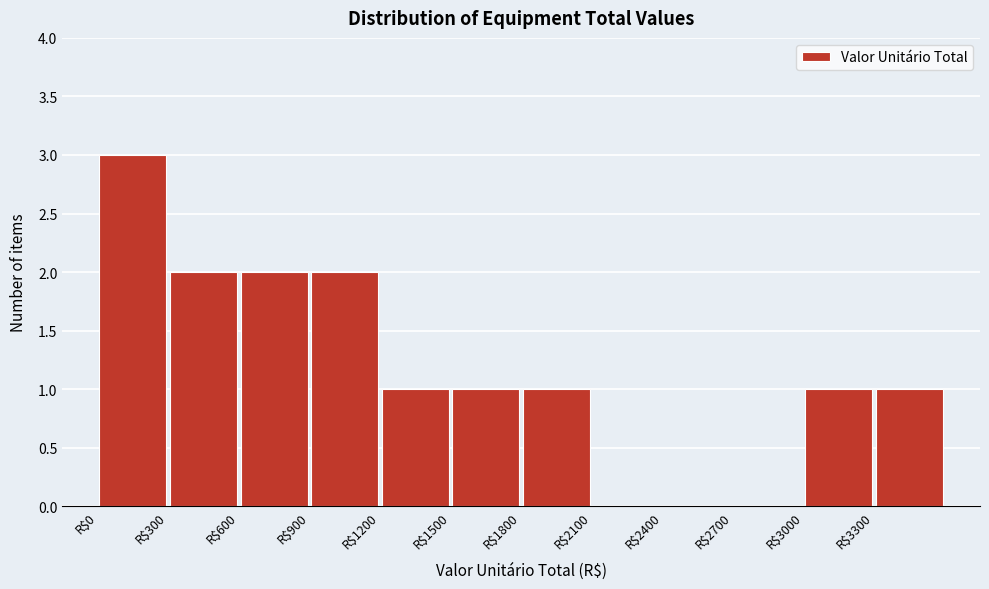

Reading left to right, transcribe this chart: for each bar, give the range it covers on the x-axis and its height. The values are not printed on the chart, so give them approximately, as read against the axis.

0 to 300: 3
300 to 600: 2
600 to 900: 2
900 to 1200: 2
1200 to 1500: 1
1500 to 1800: 1
1800 to 2100: 1
2100 to 2400: 0
2400 to 2700: 0
2700 to 3000: 0
3000 to 3300: 1
3300 to 3600: 1